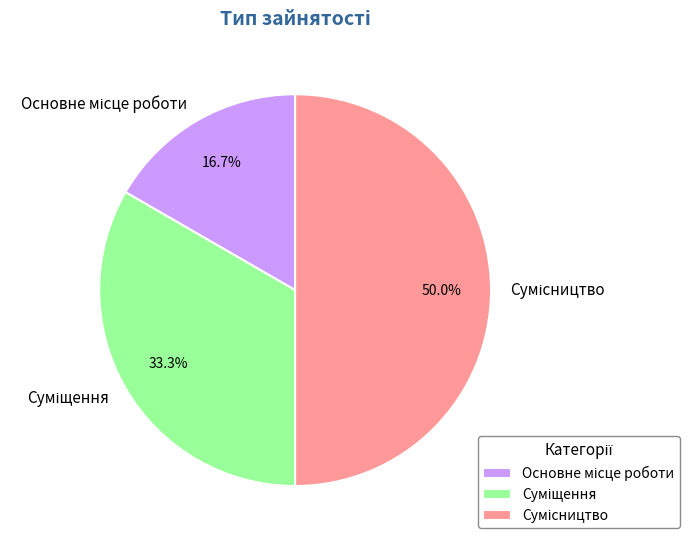

How many segments does this pie chart have?

3